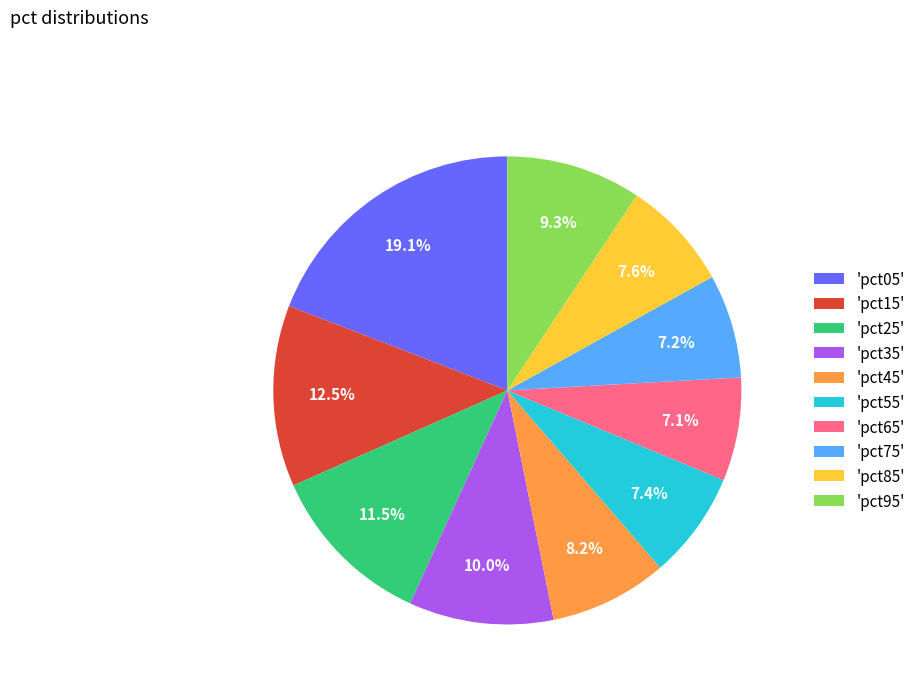

To the nearest percent, what is the difference between the largest and smallest slice percentages?

12%